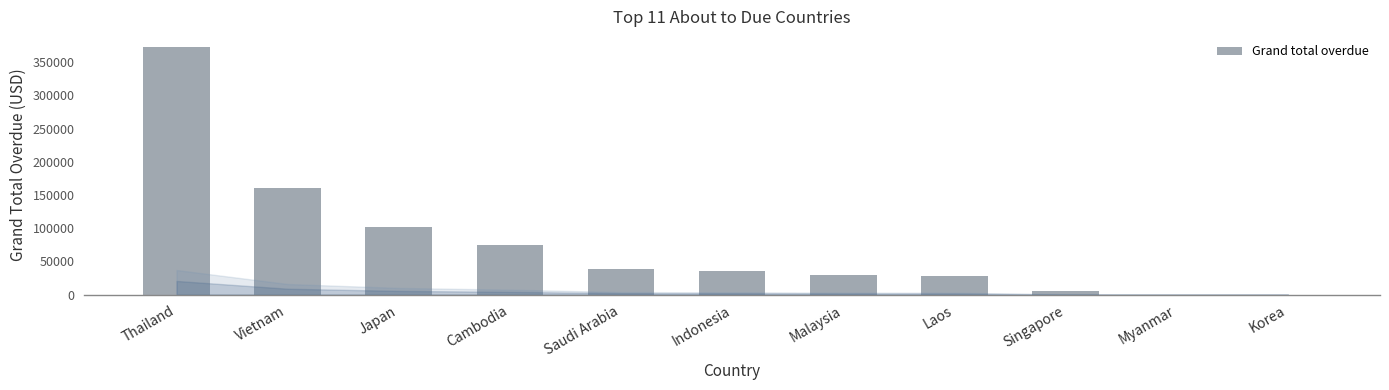

What is the greatest value displayed?

373511.1